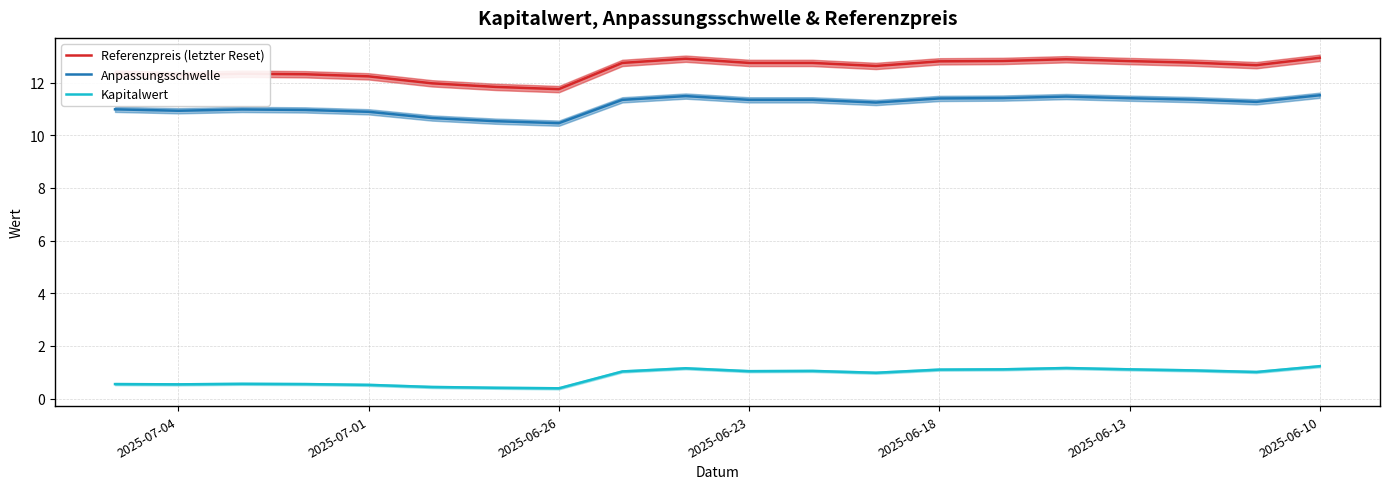

How many data points in Kapitalwert are less than 1?

9